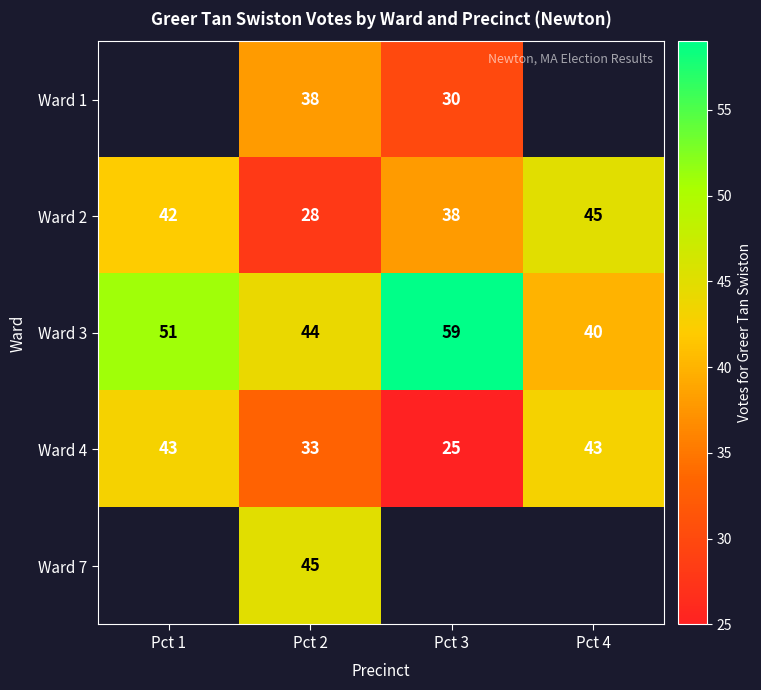

The value of Ward 2 at Pct 1 is 64. True or false?

False